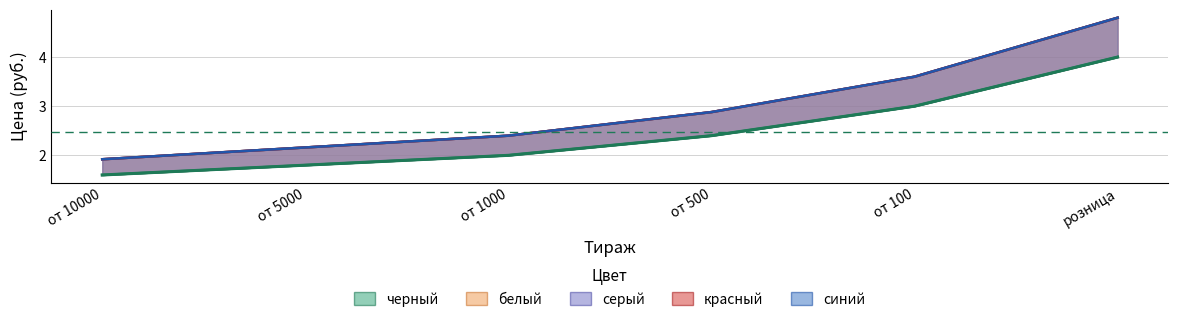

At how many categories does at least one series exceed 2?

5